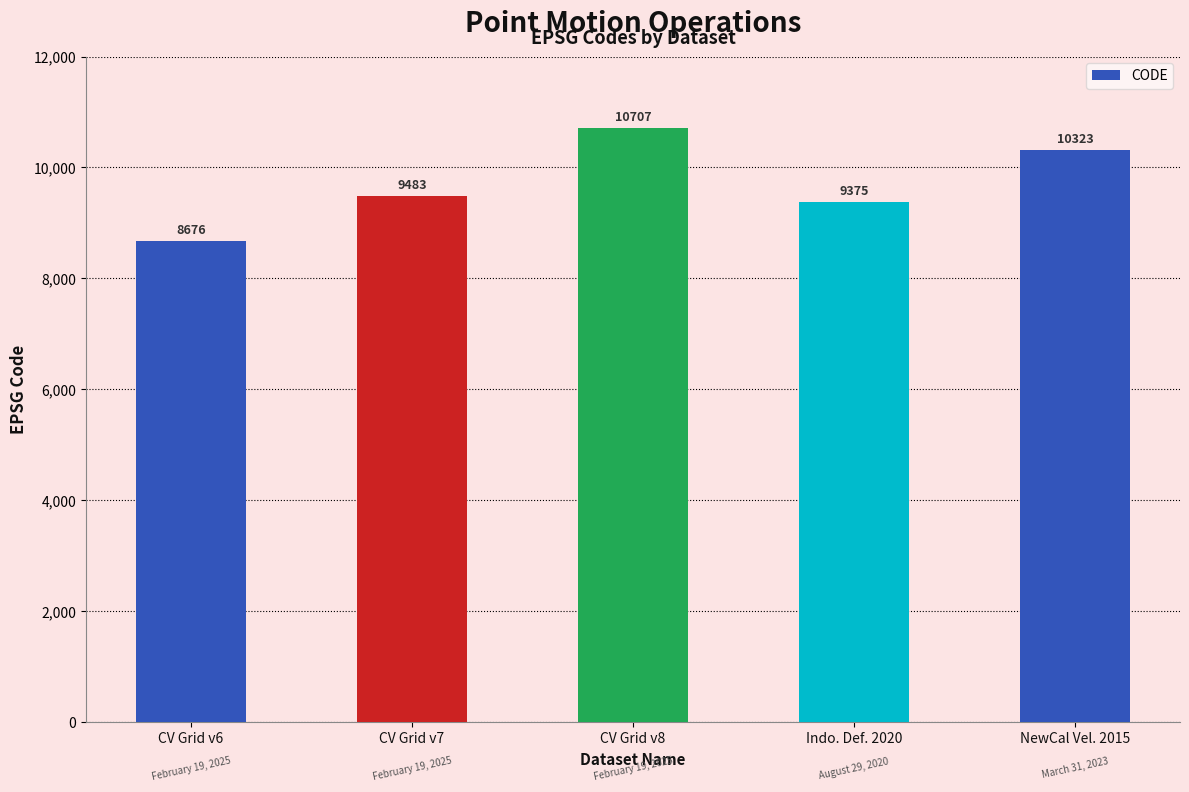

Reading left to right, what are all the values shown in this chart?

CV Grid v6=8676	CV Grid v7=9483	CV Grid v8=10707	Indo. Def. 2020=9375	NewCal Vel. 2015=10323